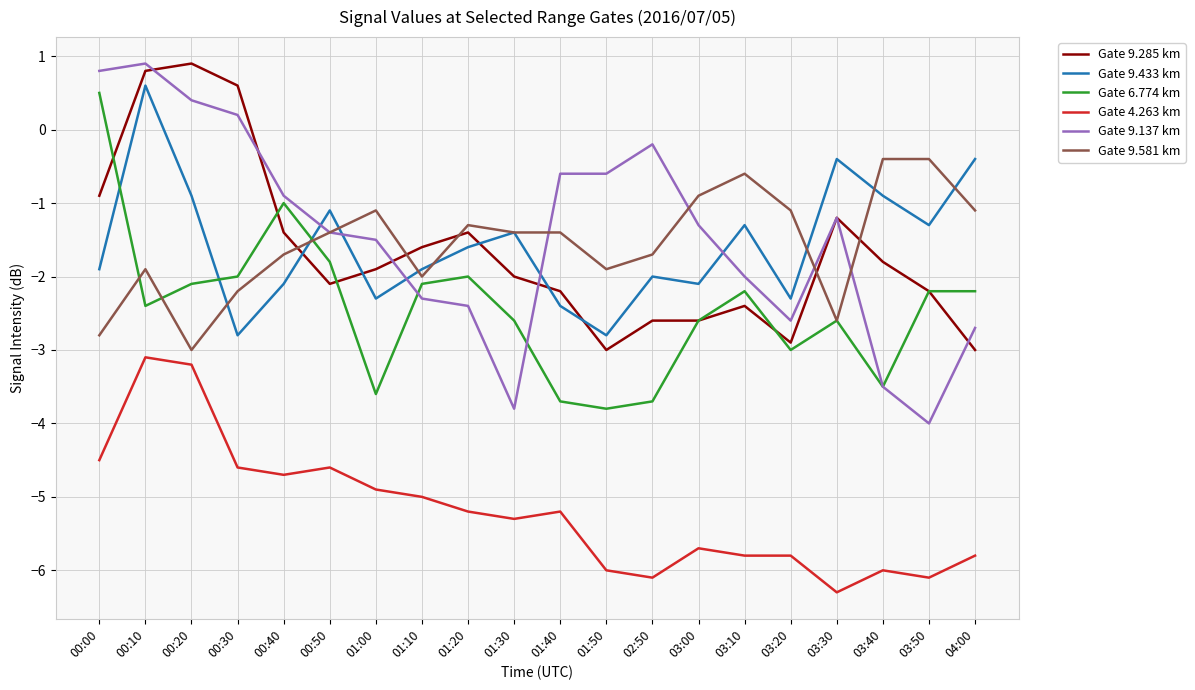

Which series has the largest total across all categories?

Gate 9.137 km